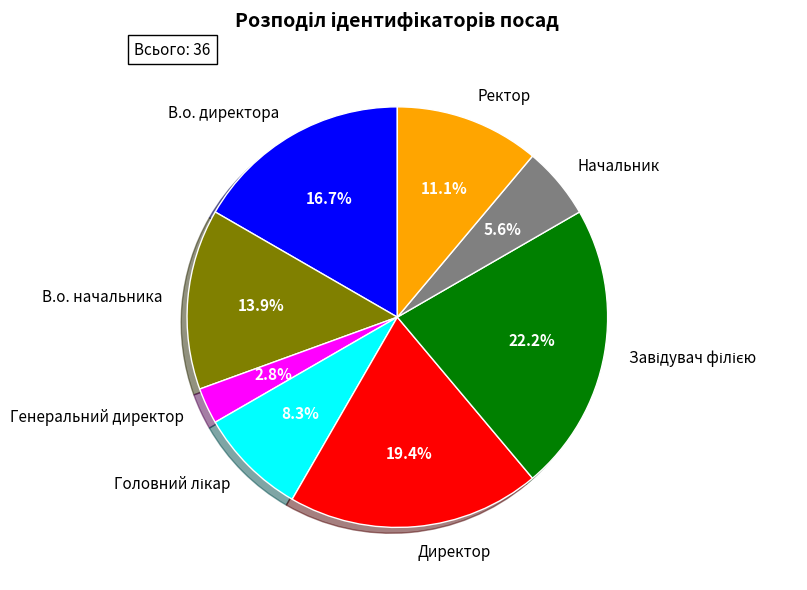

What is the ratio of the value at В.о. начальника to the value at Генеральний директор?

5.0